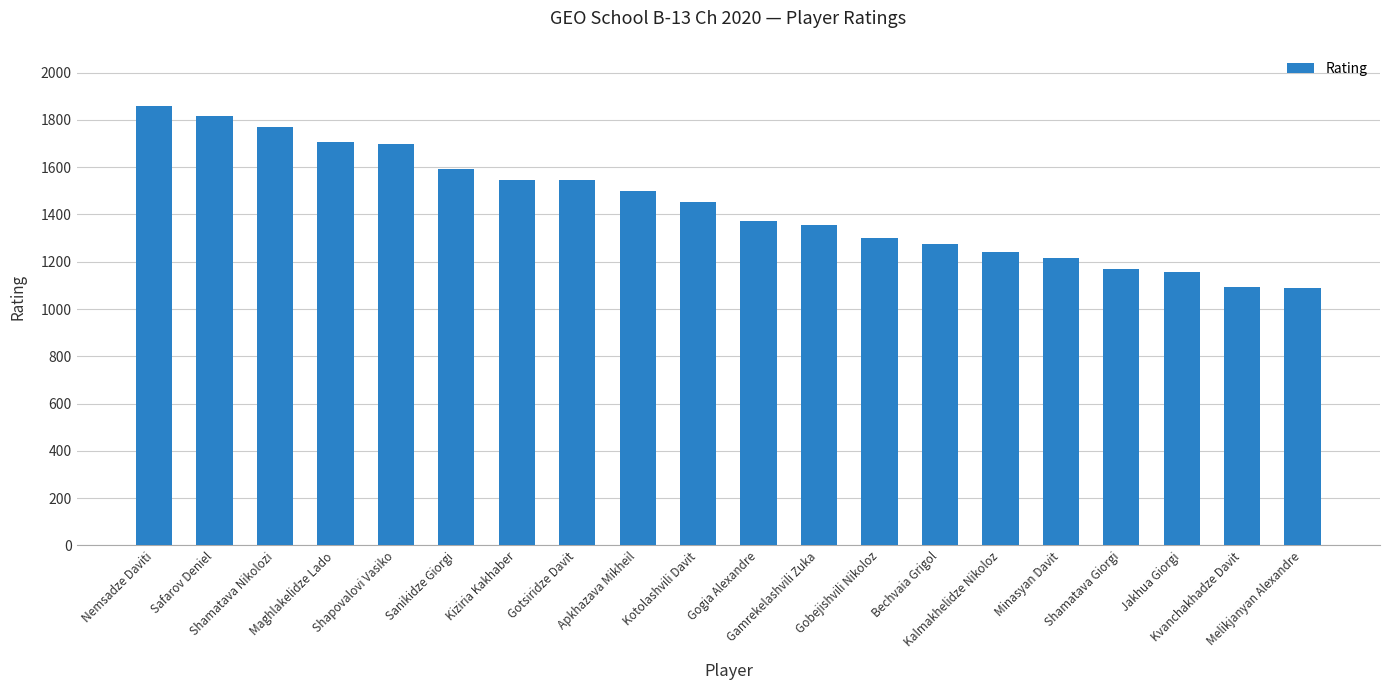

True or false: the data shows 1094 at Kvanchakhadze Davit.

True